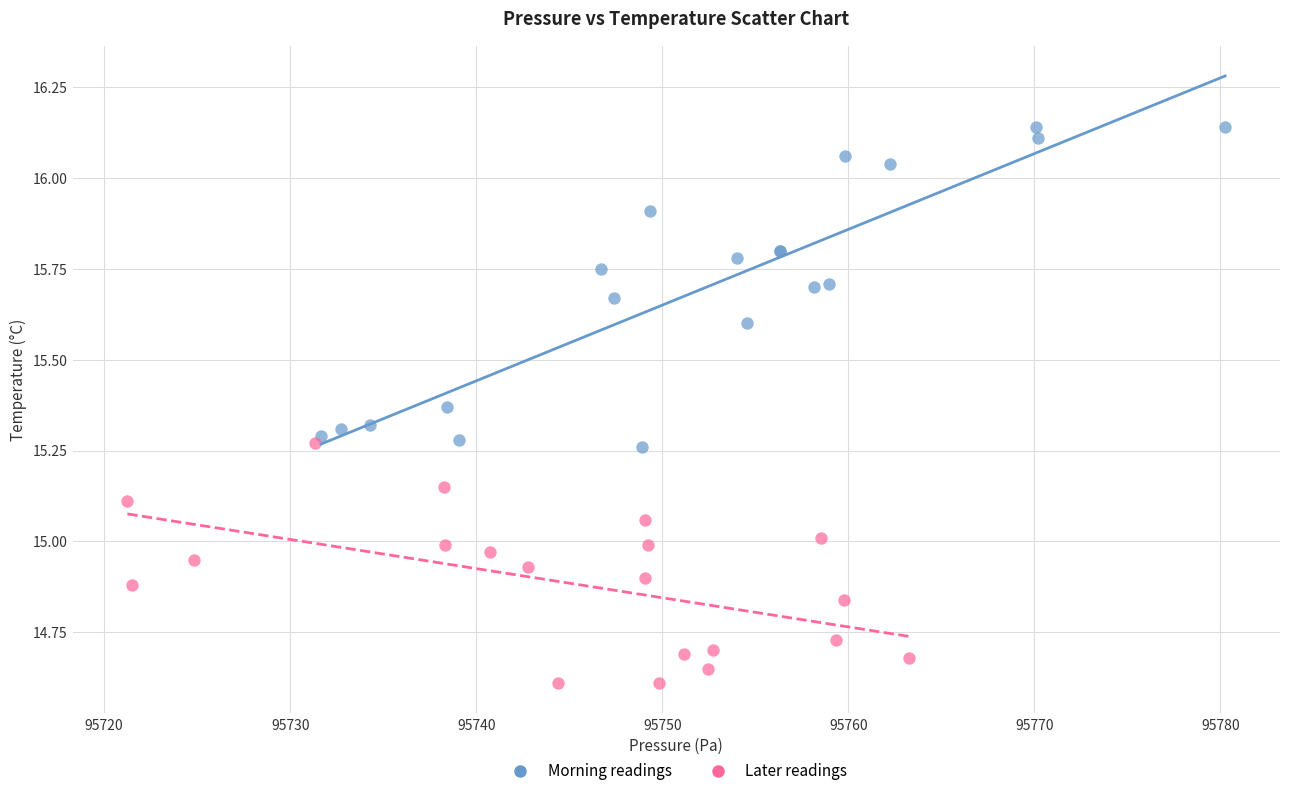

Which series reaches the minimum Y coordinate?

Later readings